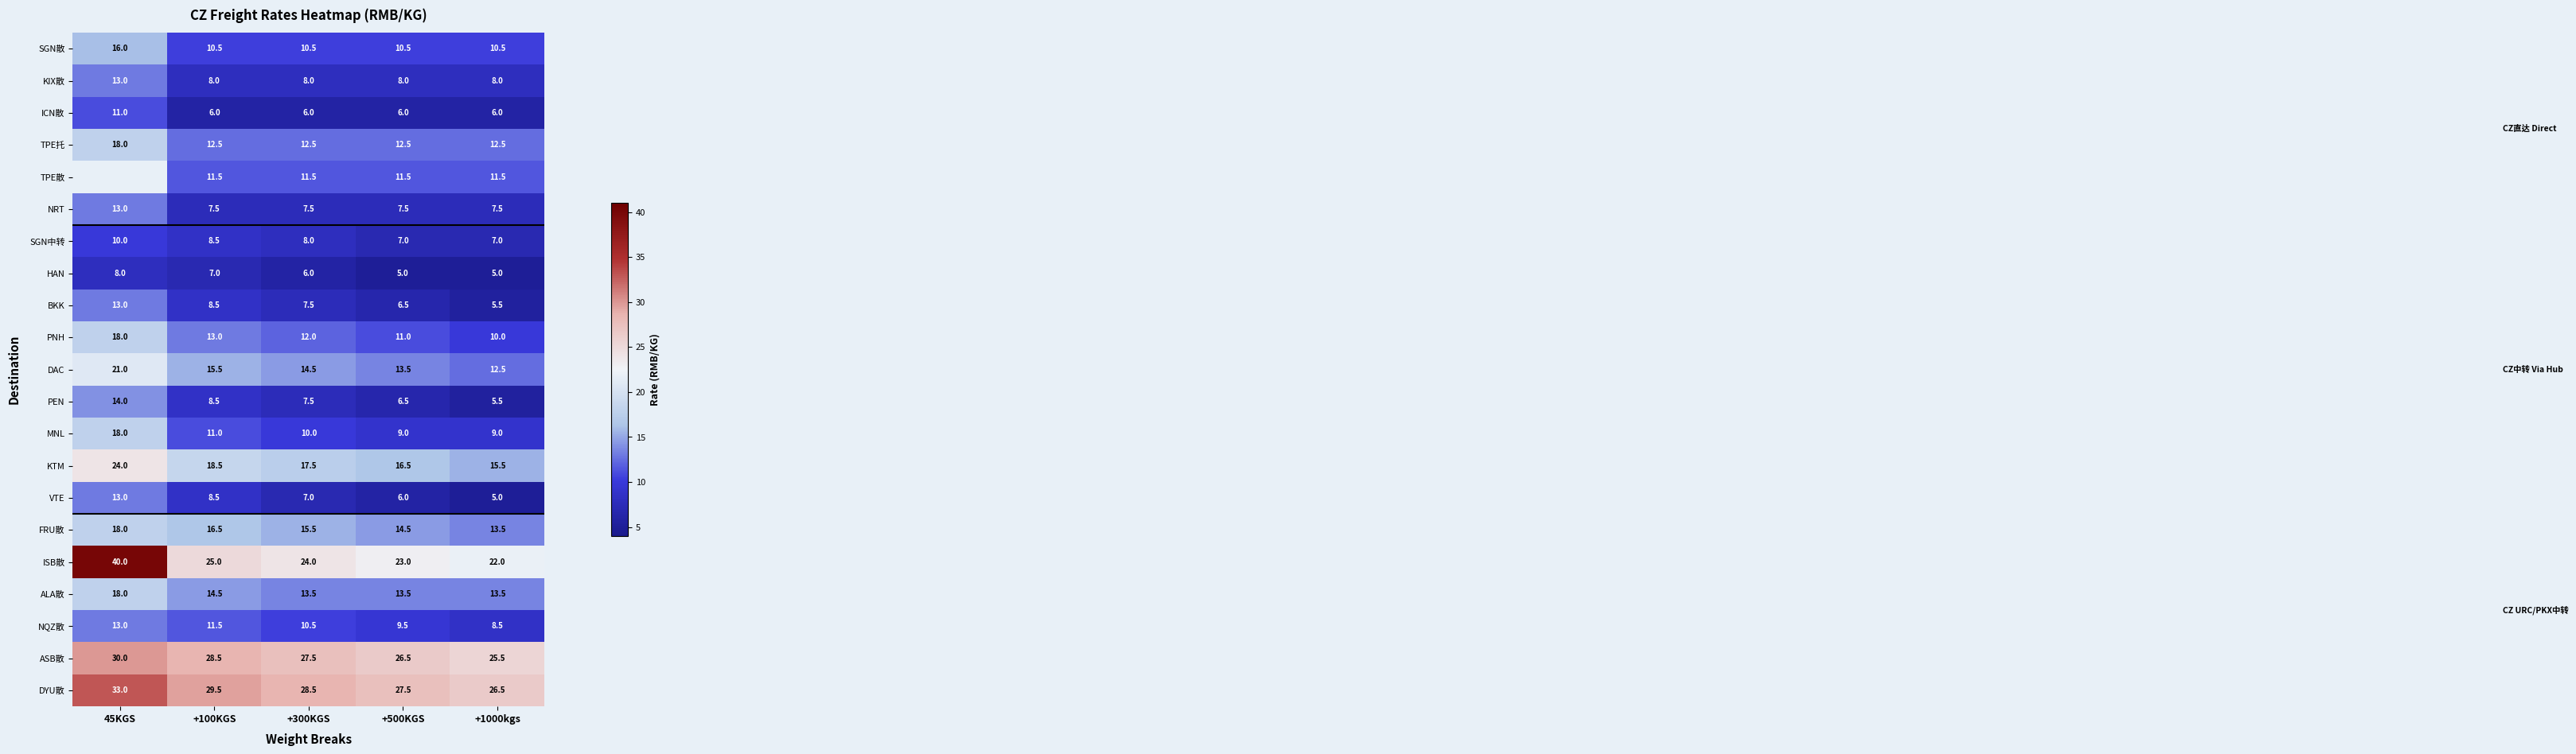

What is the average value of the KTM series?

18.4